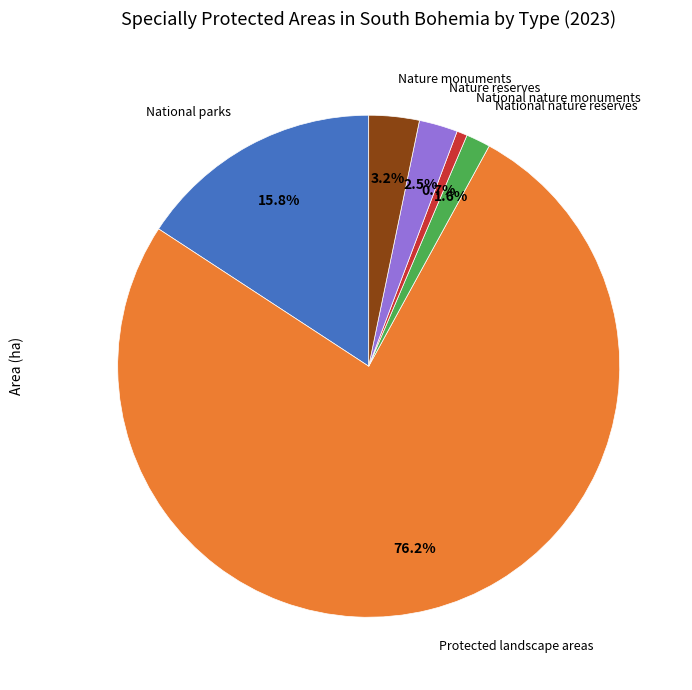

Is there a majority slice in this chart?

Yes